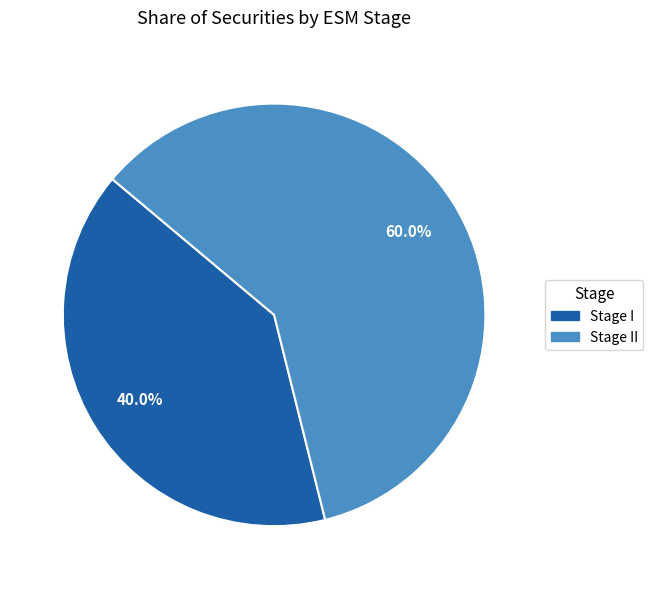

Count the number of slices in the pie.

2